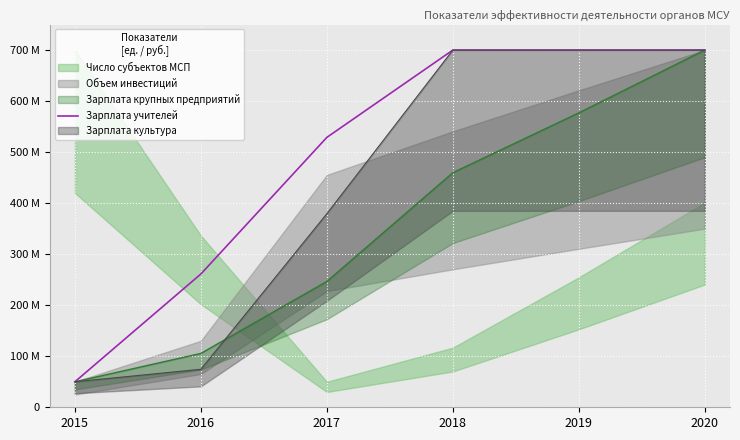

What is the difference between the maximum and second lowest values?

438.8